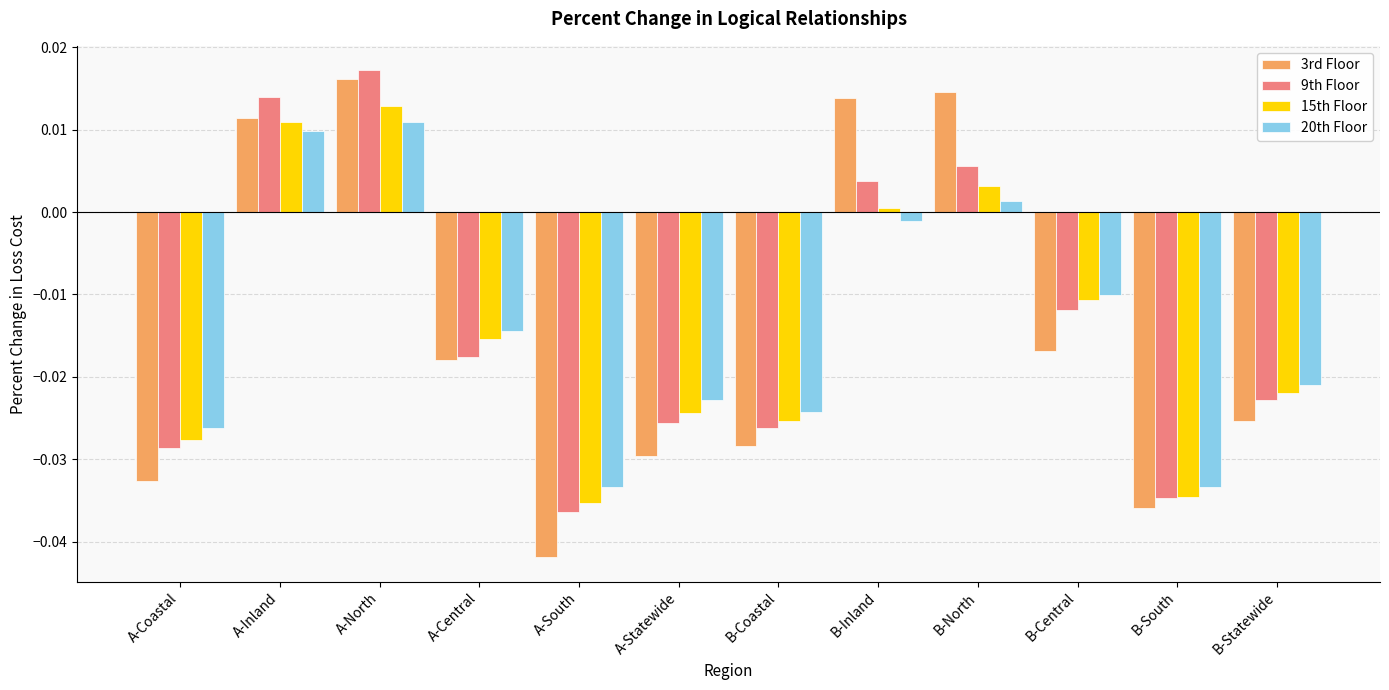

List the series in order of their peak value, lowest first.

20th Floor, 15th Floor, 3rd Floor, 9th Floor